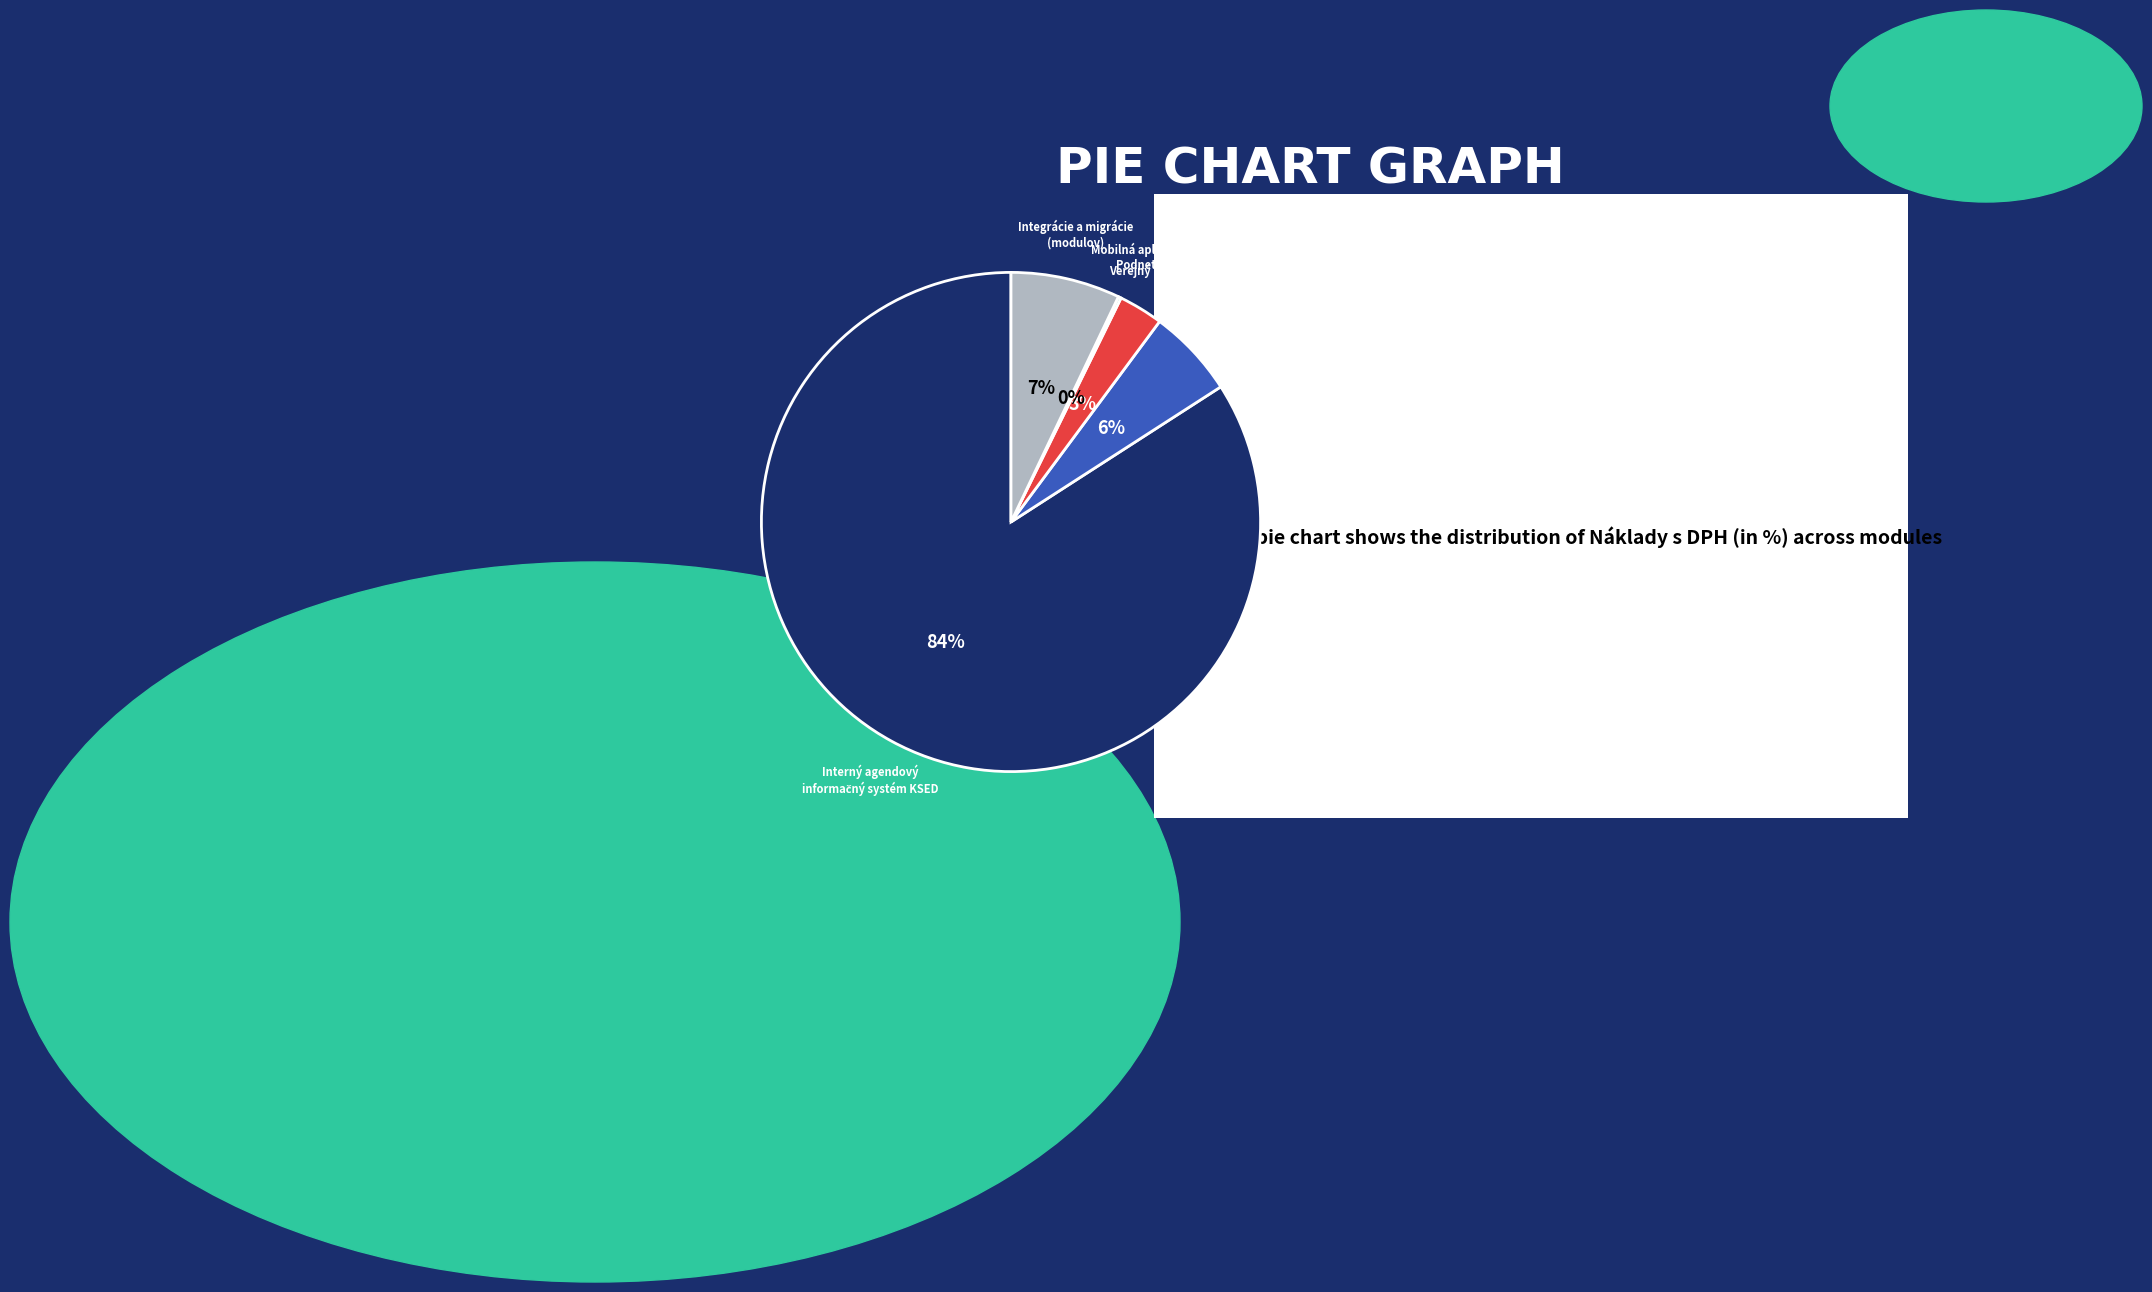

To the nearest percent, what is the difference between the largest and smallest slice percentages?

84%